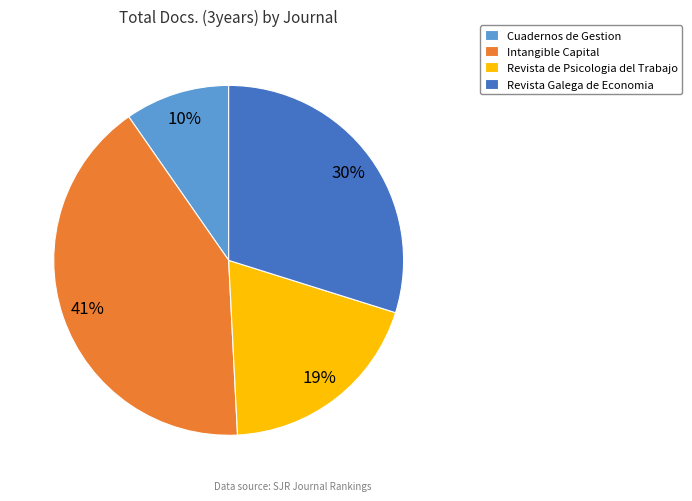

What is the ratio of the value at Revista Galega de Economia to the value at Intangible Capital?

0.7